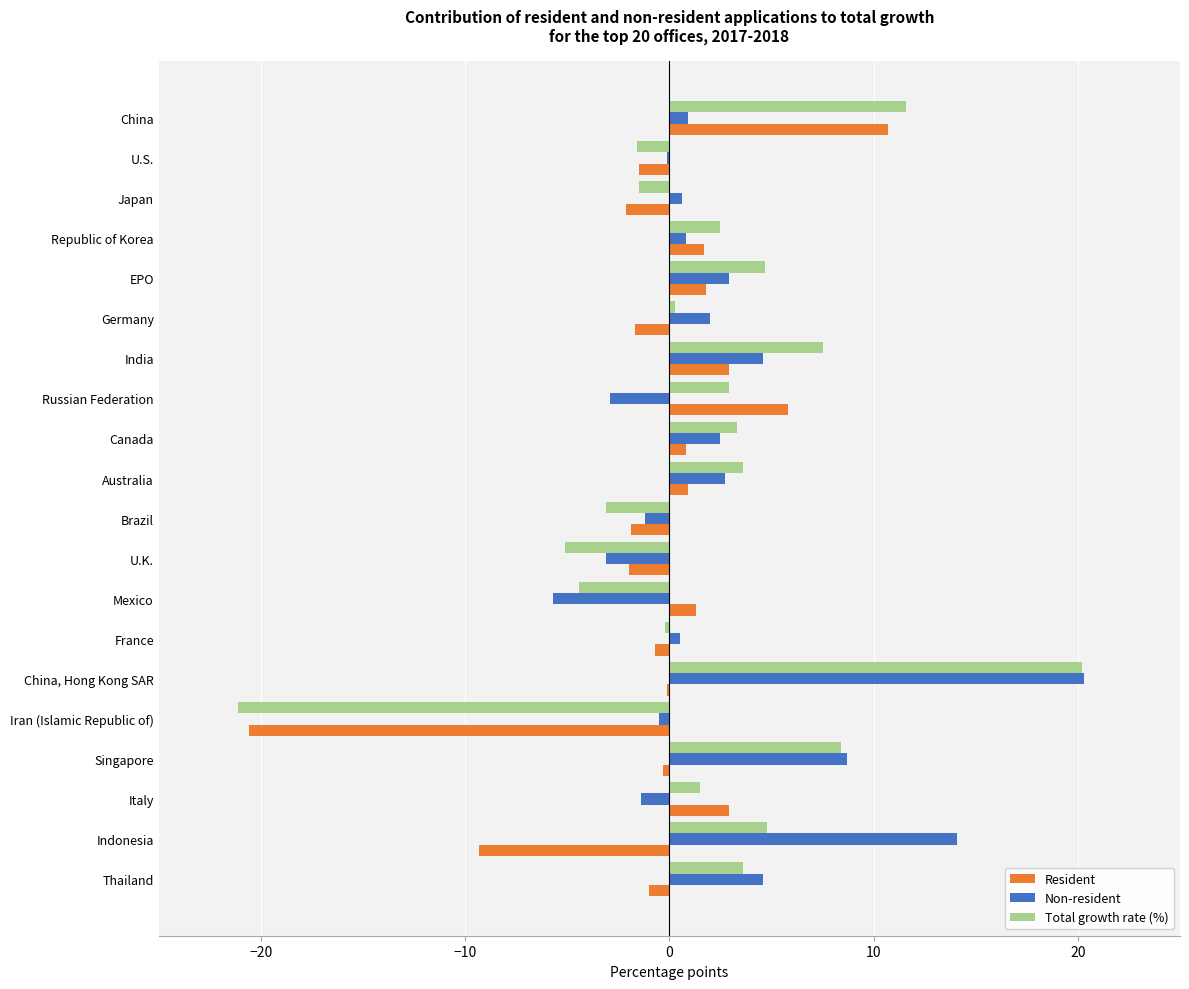

What is the sum of all Total growth rate (%) values?

37.9